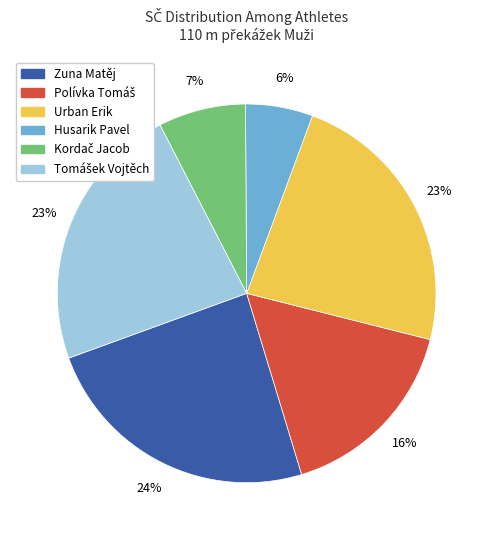

What is the smallest slice in the pie chart?

Husarik Pavel